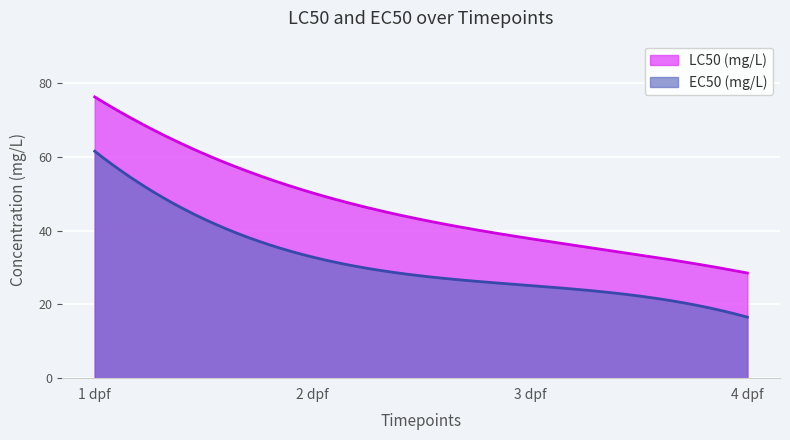

What is the label of the 2nd point from the left?

2 dpf